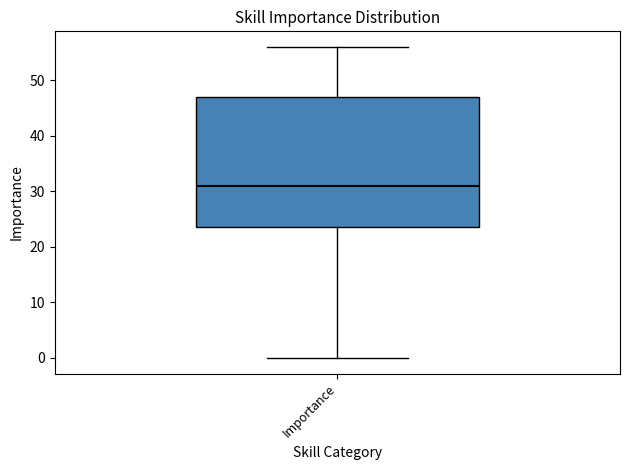

Transcribe this box plot: give where the median line is, the range the box spans, and where the two whiskers end, as read against the y-axis. The values are not printed on the chart, so give them approximately, as read against the axis.

median 31, box 24 to 47, whiskers 0 to 56